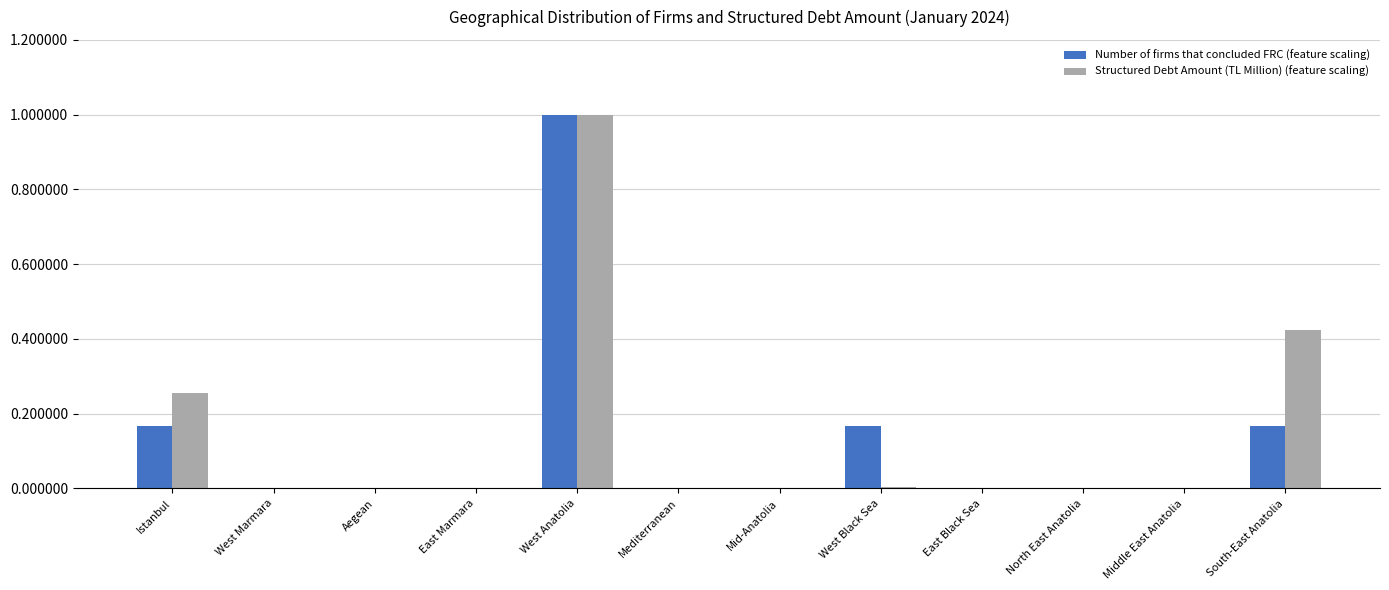

What is the total value across all series at West Anatolia?

2.0